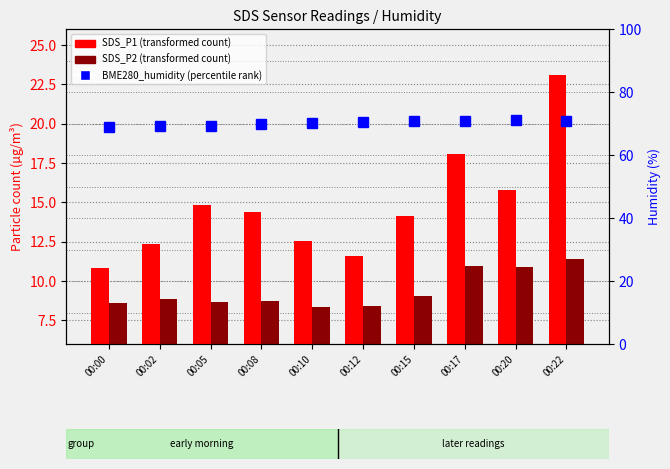

Does the chart contain any negative values?

No